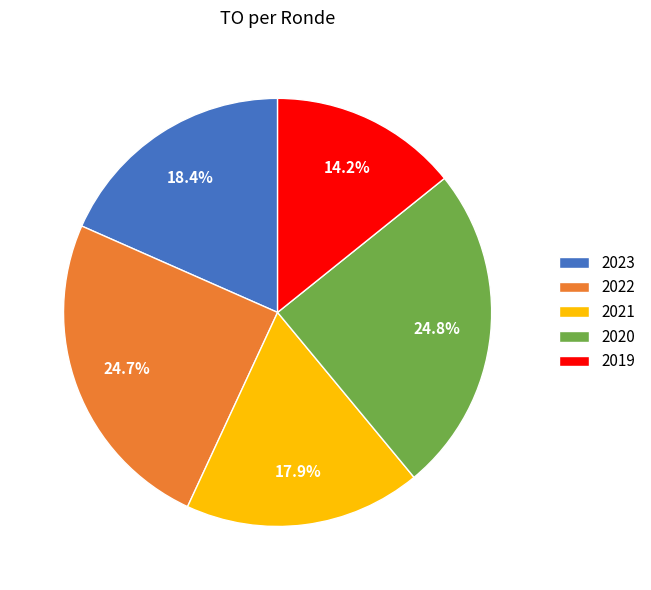

Does 2023 account for over 50% of the chart?

No